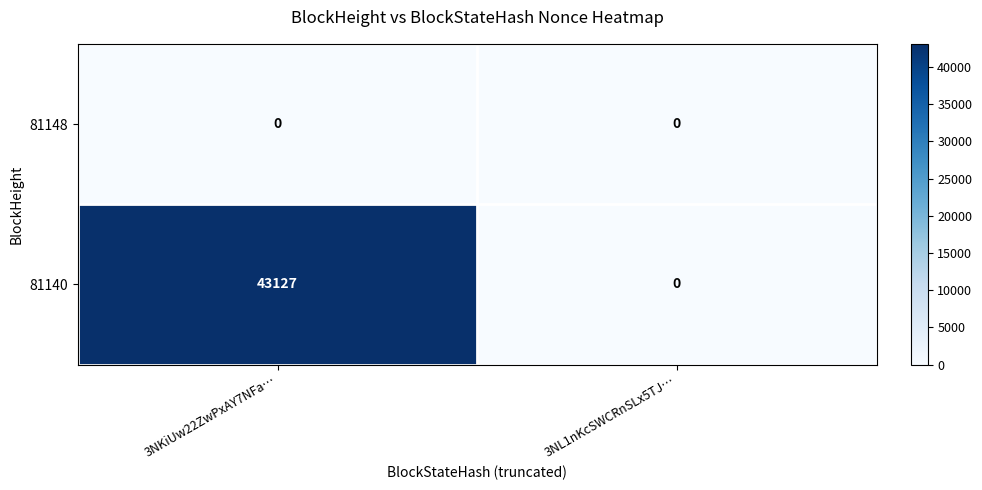

What is the maximum value shown in the chart?

43127